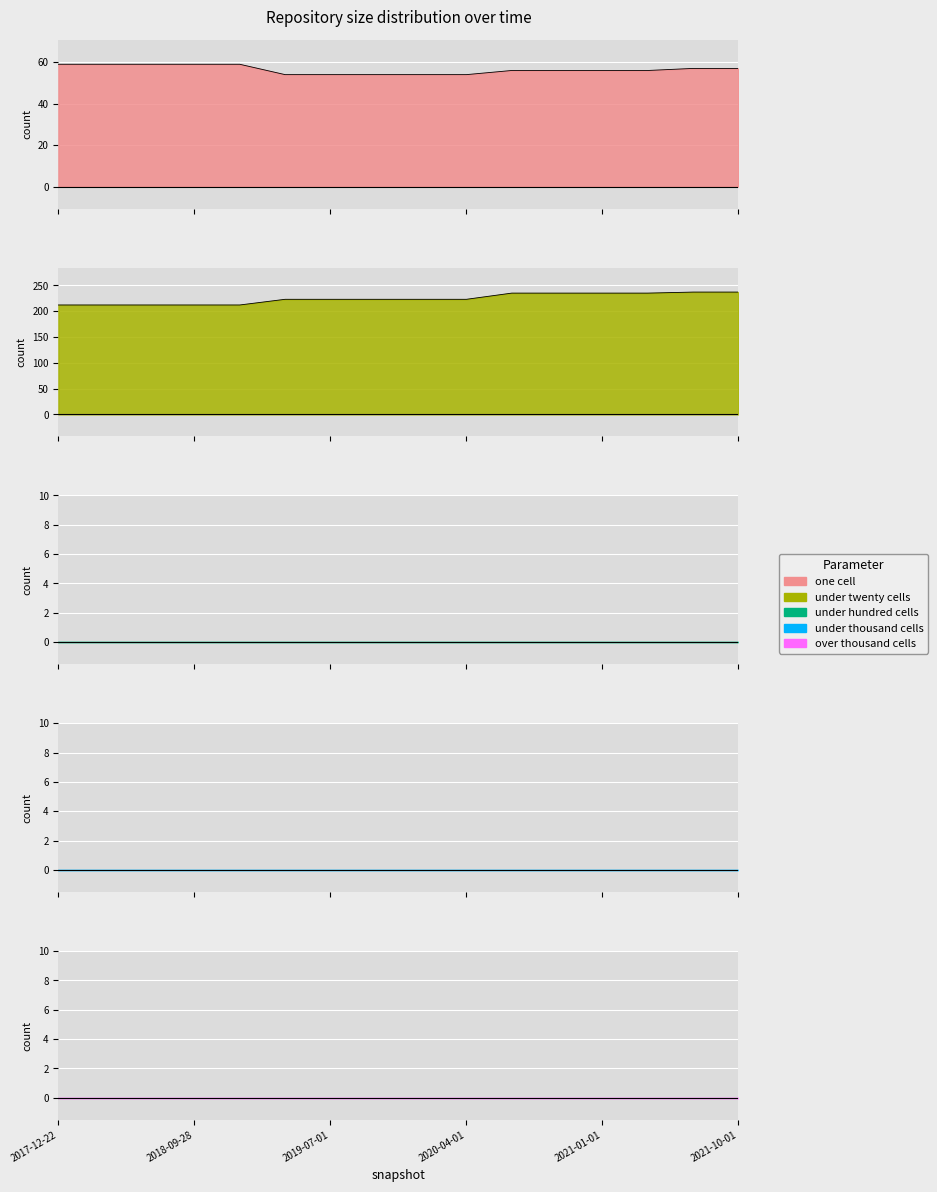

True or false: one_cell and under_thousand_cells intersect in this chart.

False